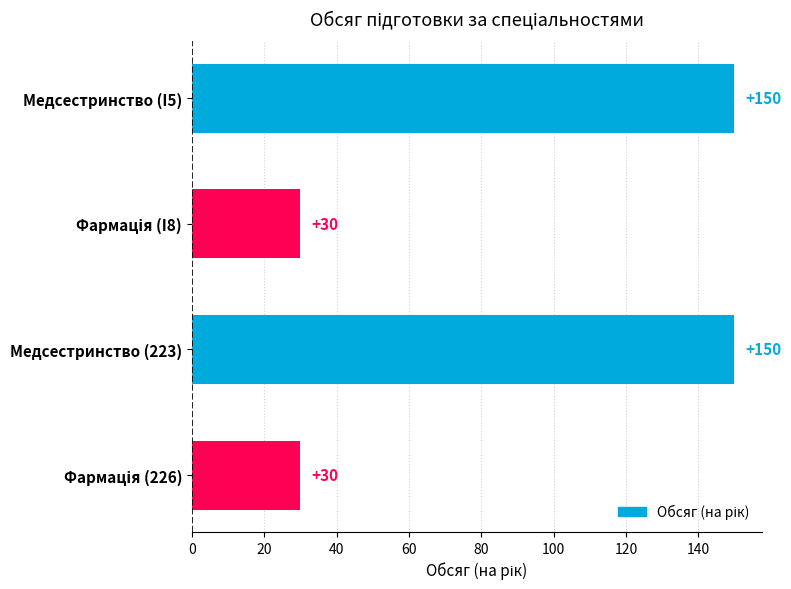

What is the maximum value shown in the chart?

150